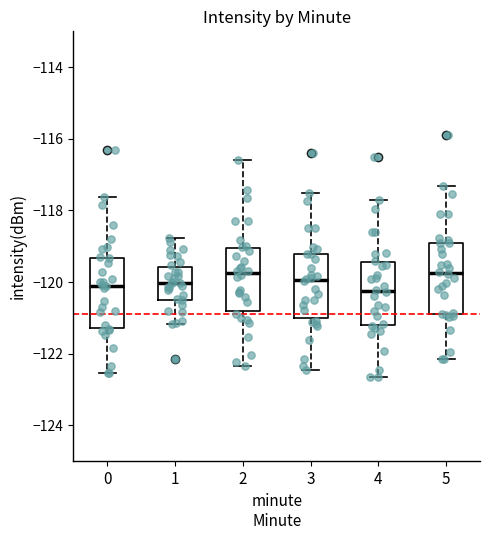

Reading left to right, read every box against the y-axis: the position of its median line, the range the box covers, and the ends of its whiskers. The values are not printed on the chart, so give them approximately, as read against the axis.

0: median -120.0, box -121.2 to -119.4, whiskers -122.6 to -117.6
1: median -120.0, box -120.6 to -119.6, whiskers -121.2 to -118.8
2: median -119.8, box -120.8 to -119.0, whiskers -122.4 to -116.6
3: median -120.0, box -121.0 to -119.2, whiskers -122.4 to -117.6
4: median -120.2, box -121.2 to -119.4, whiskers -122.6 to -117.8
5: median -119.8, box -120.8 to -119.0, whiskers -122.2 to -117.4